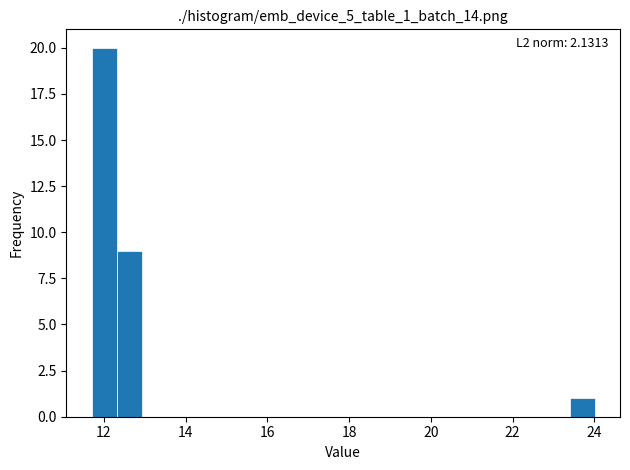

Read against the x-axis, roughly where is the centre of the tallest bar?

12.0